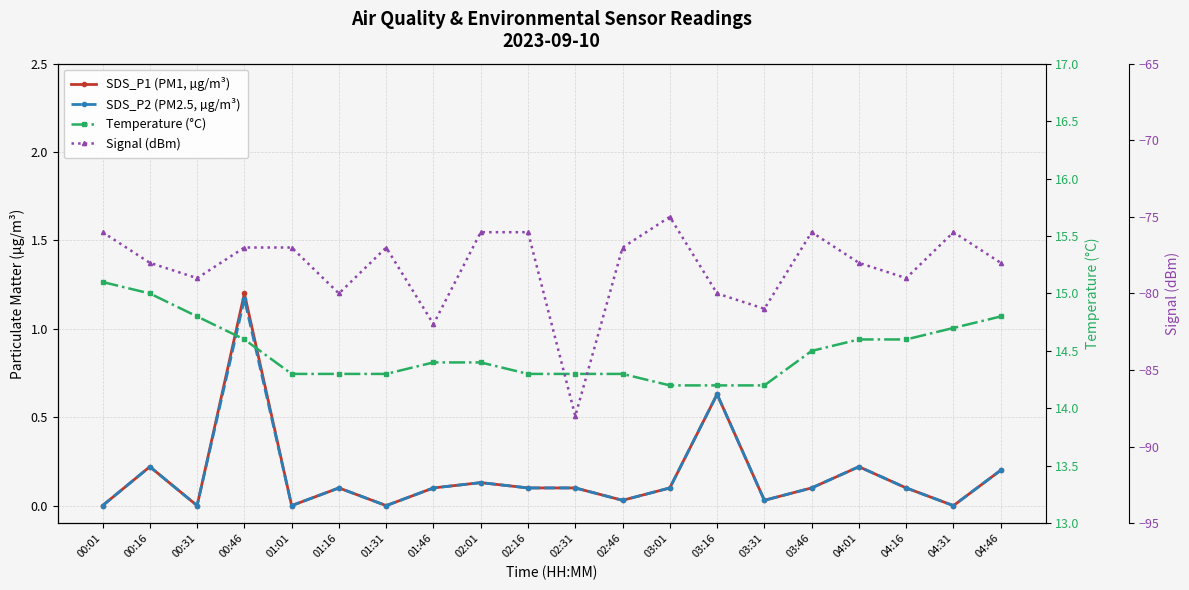

What is the minimum value for Temperature (°C)?

14.2